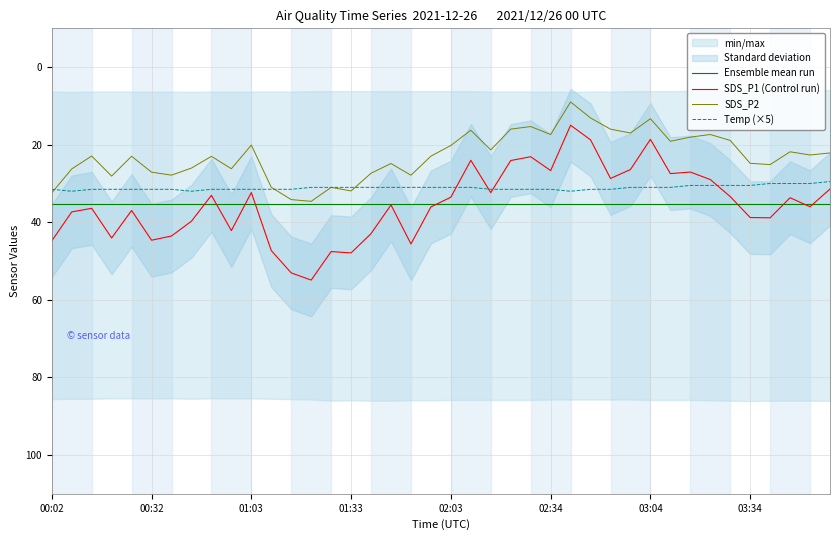

Which category has the lowest value in the Ensemble mean run series?

00:02